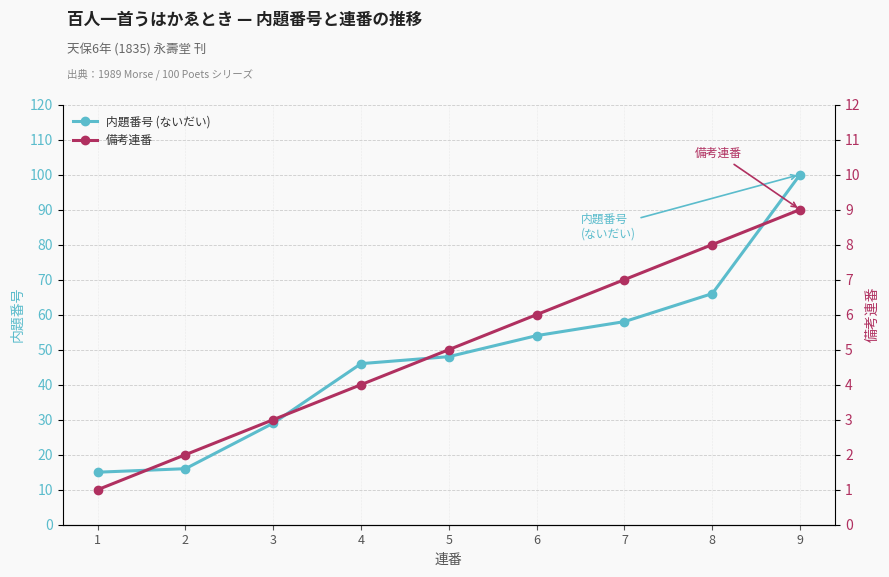

Where is 内題番号 (ないだい) nearest to the value 57?

7